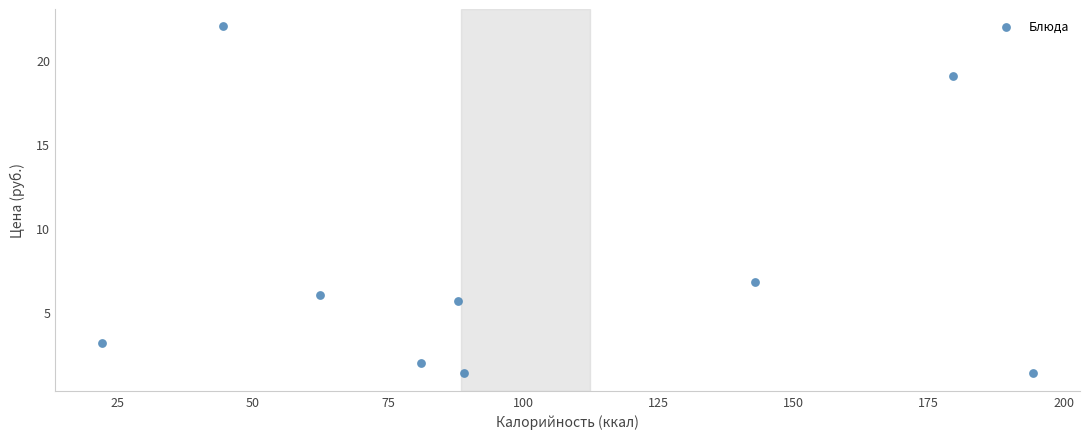

What Y value in the scatter plot is closest to 11?

6.8